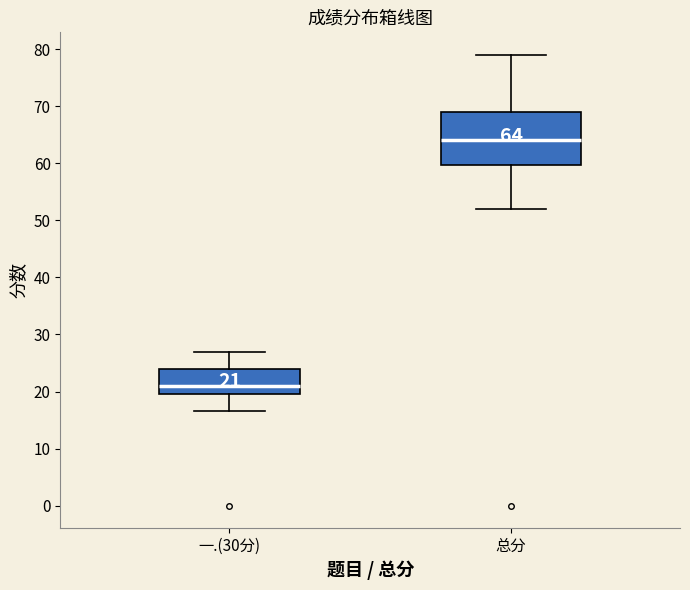

Comparing the boxes themselves (not the whiskers), which one is the tallest?

总分